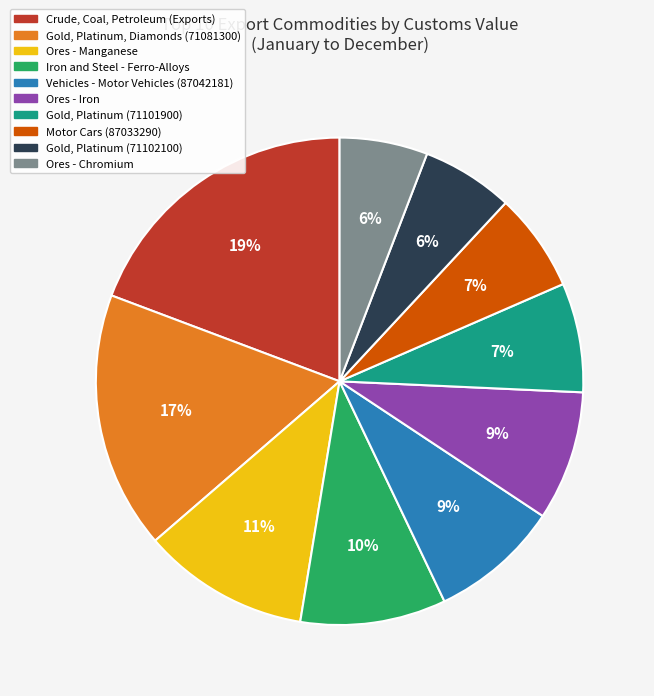

Does any single category account for the majority?

No